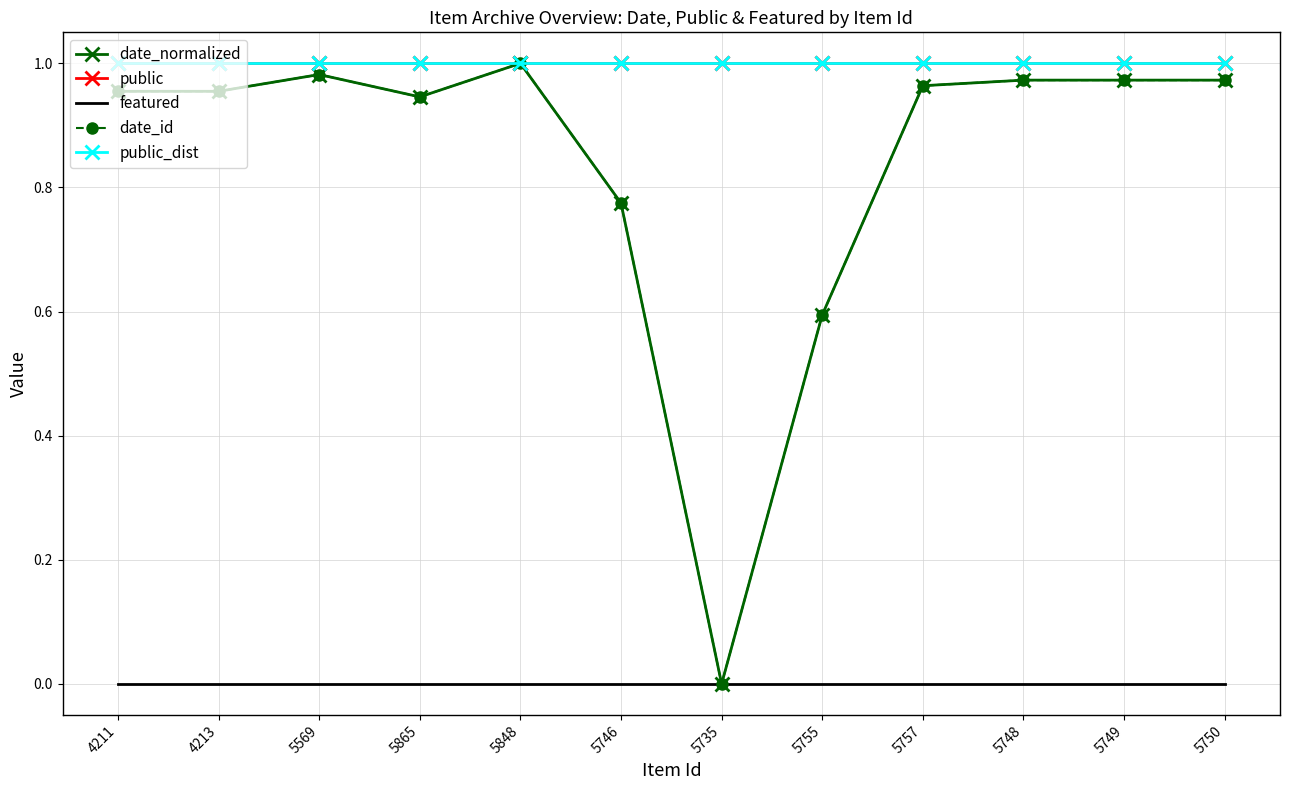

What are all the series names shown in the legend?

date_normalized, public, featured, date_id, public_dist